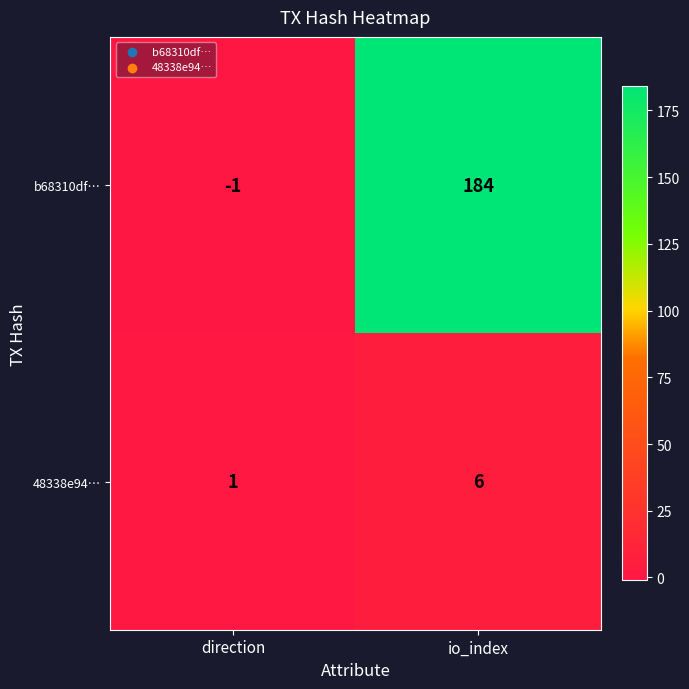

Which category has the lowest value in the 48338e94… series?

direction